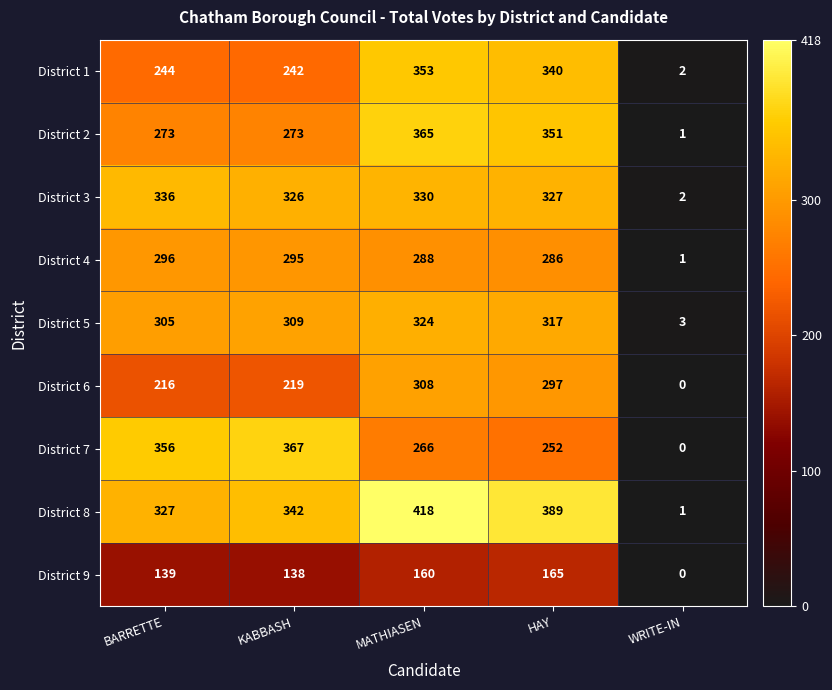

Which series has the largest total across all categories?

District 8